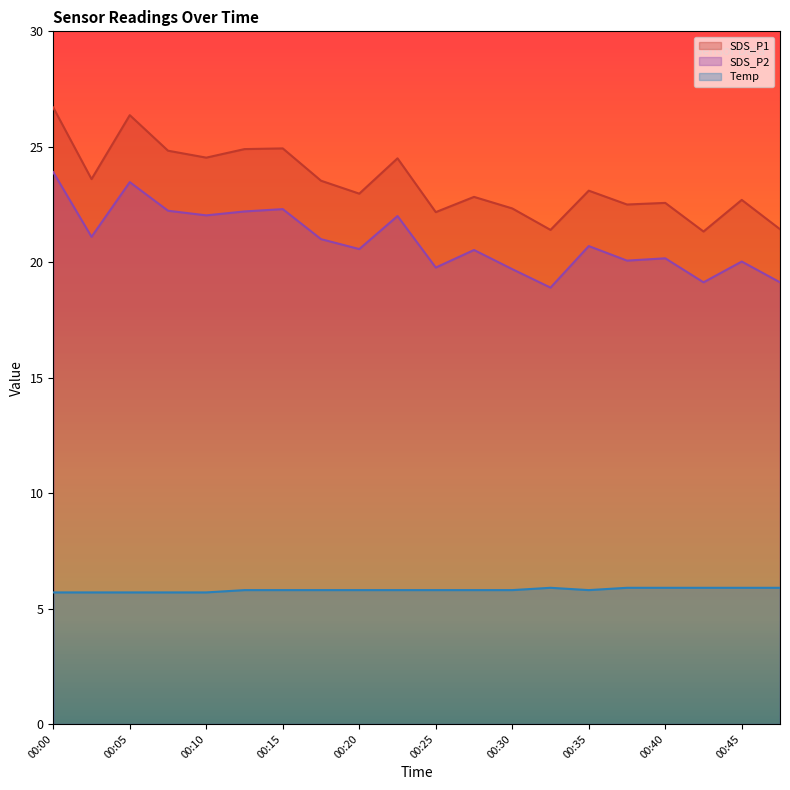

What is the average value of the SDS_P2 series?

20.9